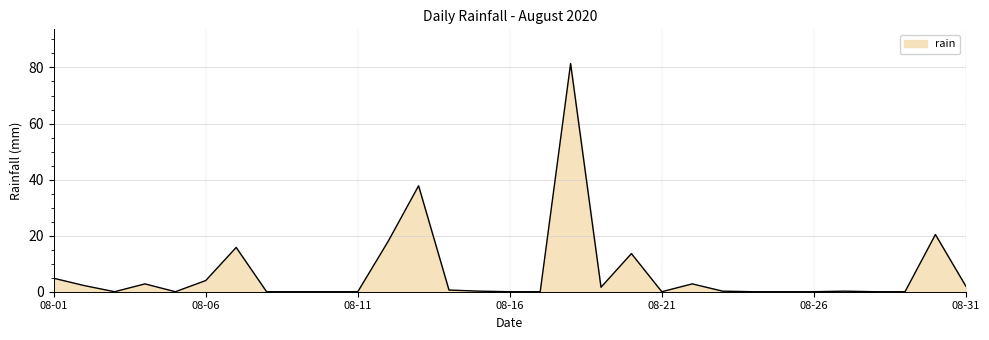

What is the greatest value displayed?

81.4